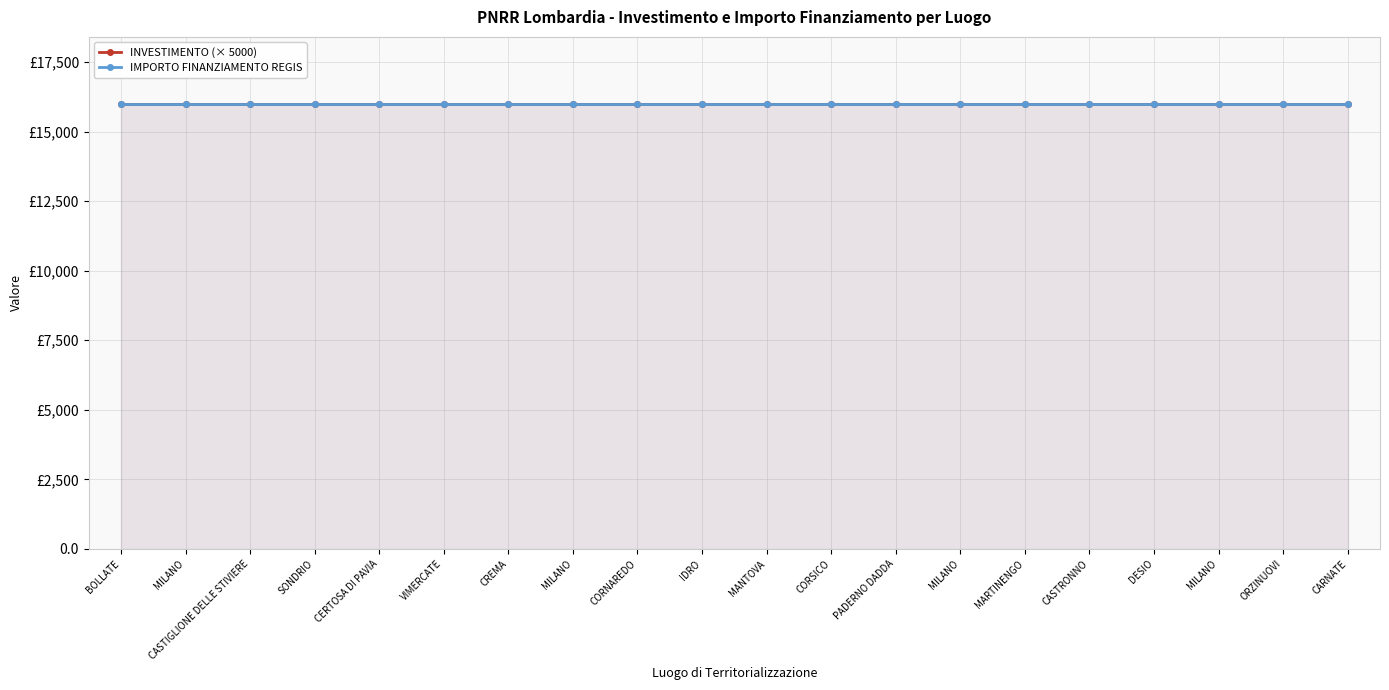

What is the lowest value of the INVESTIMENTO series?

3.2